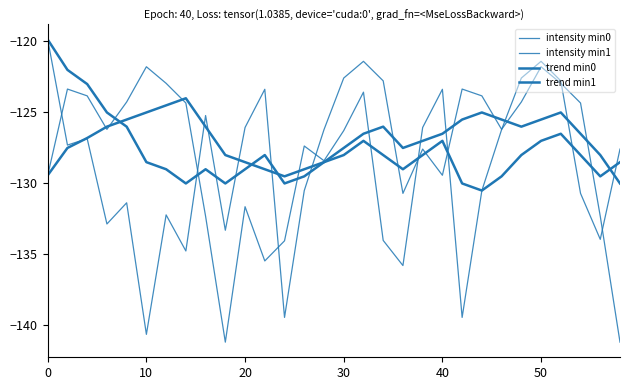

How many times do trend min1 and trend min0 cross each other?

4